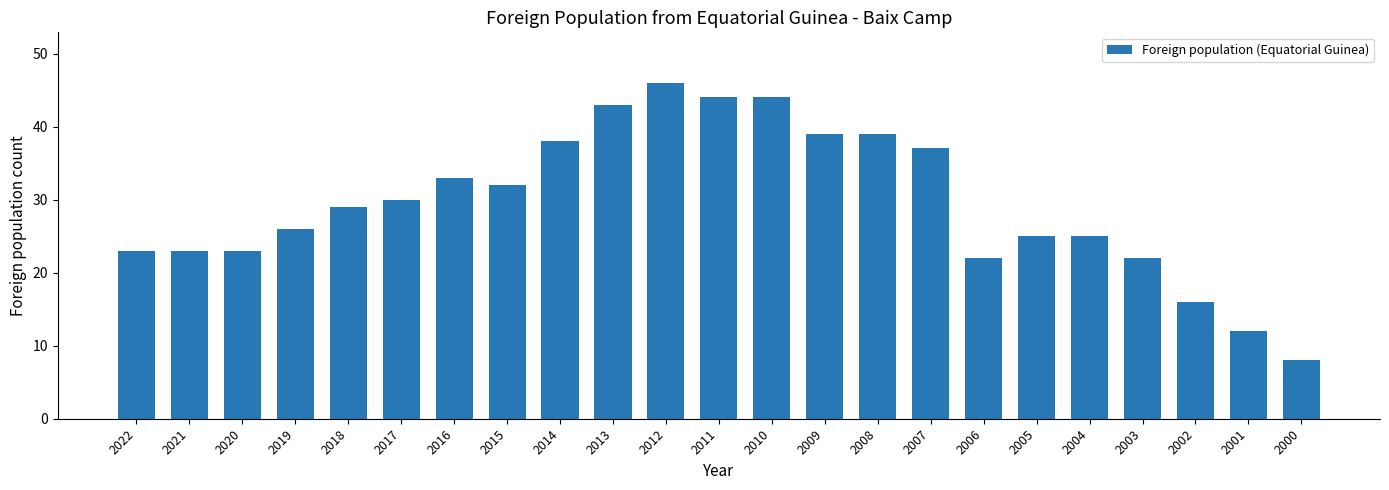

Reading right to left, list all the values displayed in this chart.

2000=8	2001=12	2002=16	2003=22	2004=25	2005=25	2006=22	2007=37	2008=39	2009=39	2010=44	2011=44	2012=46	2013=43	2014=38	2015=32	2016=33	2017=30	2018=29	2019=26	2020=23	2021=23	2022=23